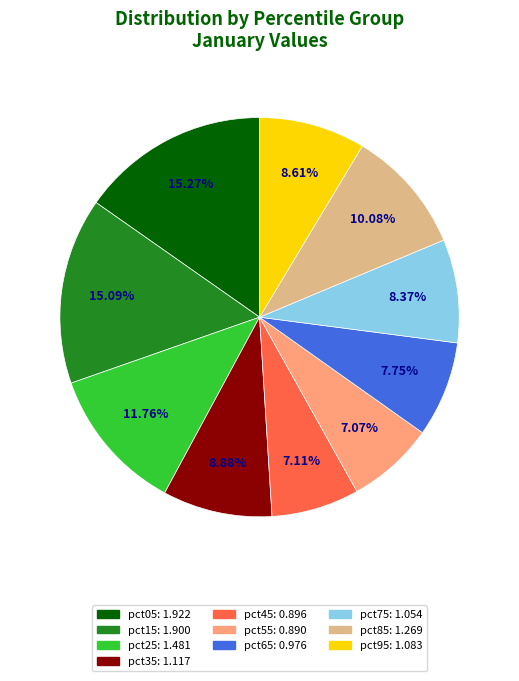

True or false: pct95 accounts for 18% of the total.

False